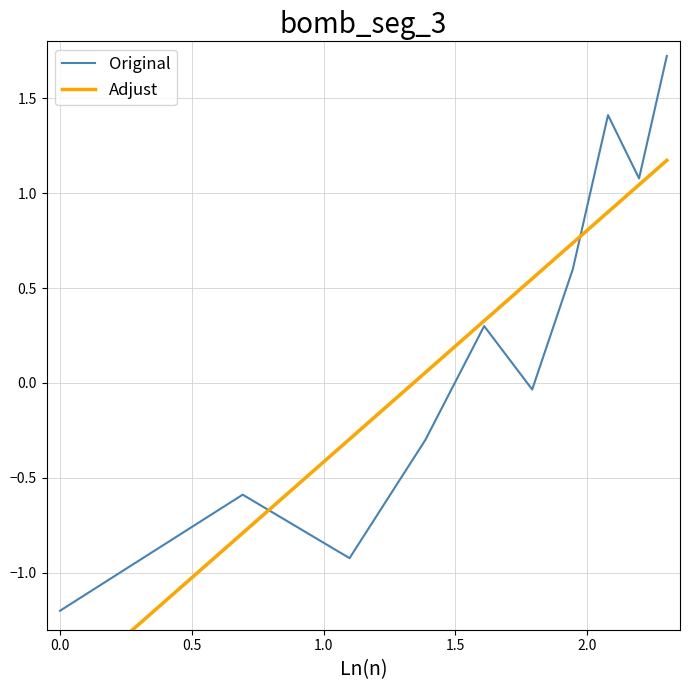

How many series are shown in this chart?

2